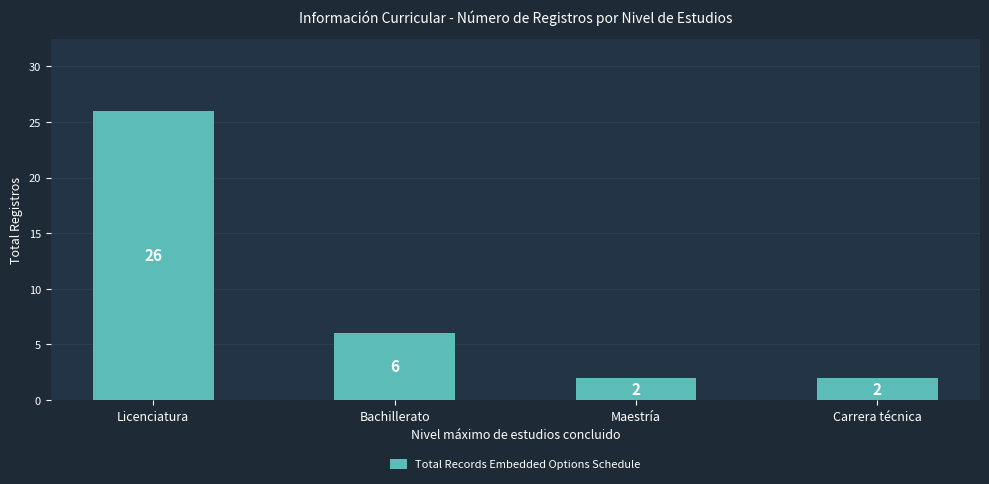

What is the label of the 2nd bar from the left?

Bachillerato